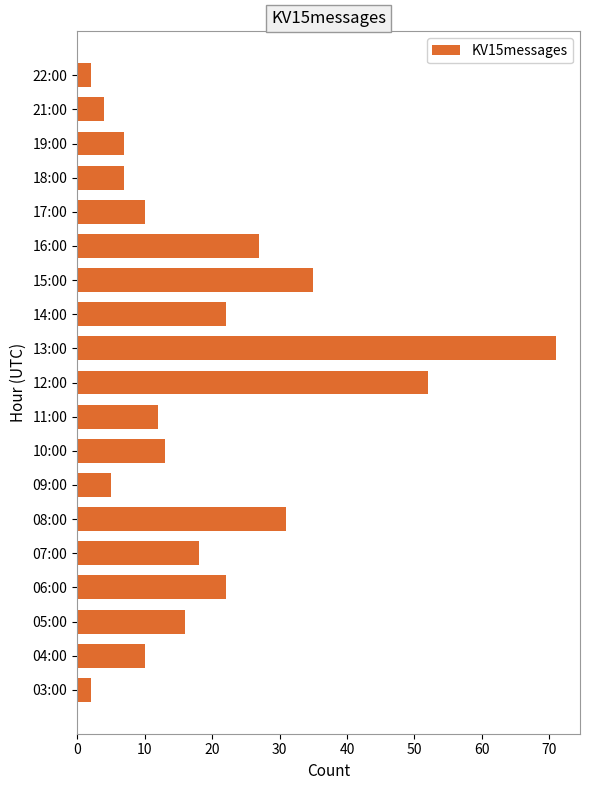

Reading bottom to top, what are all the values shown in this chart?

03:00=2	04:00=10	05:00=16	06:00=22	07:00=18	08:00=31	09:00=5	10:00=13	11:00=12	12:00=52	13:00=71	14:00=22	15:00=35	16:00=27	17:00=10	18:00=7	19:00=7	21:00=4	22:00=2